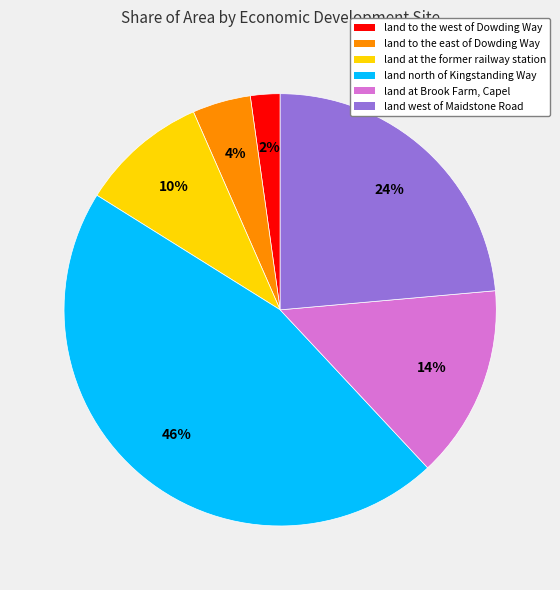

What is the largest slice in the pie chart?

land north of Kingstanding Way